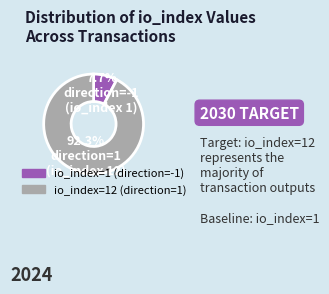

How many slices are in this pie chart?

2